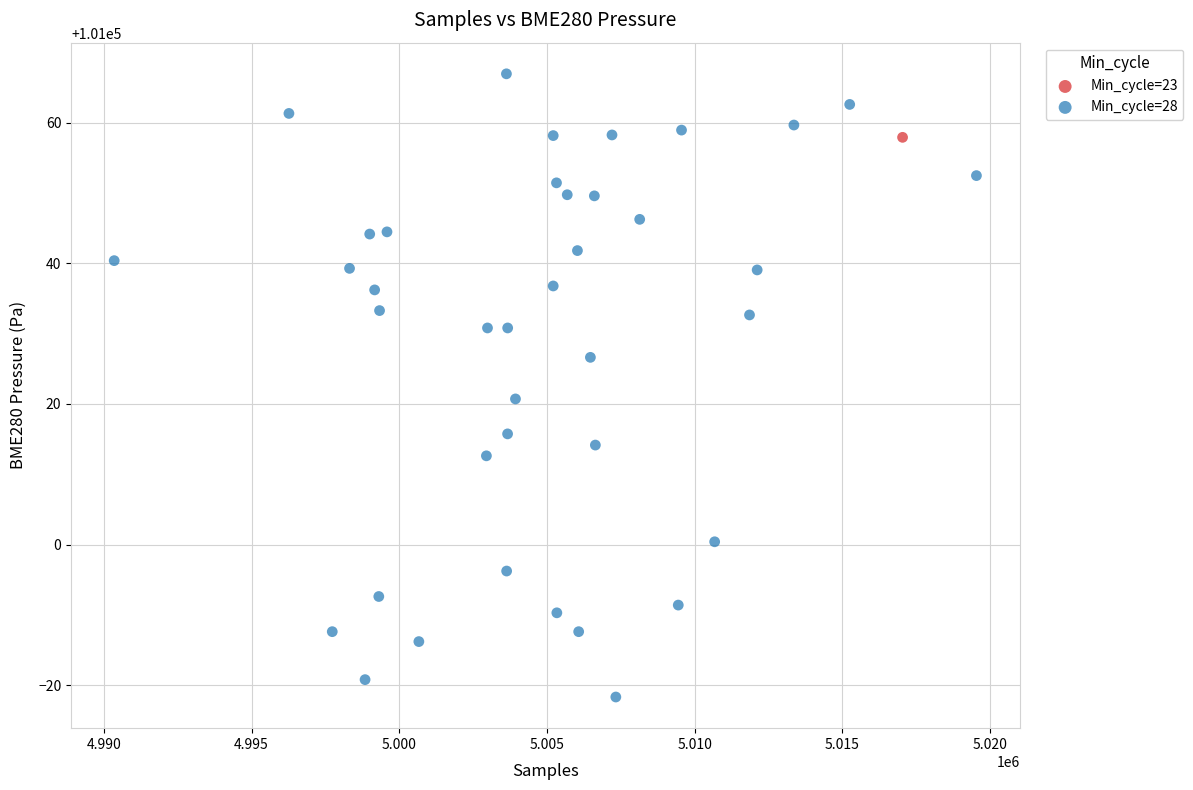

What are all the series names shown in the legend?

Min_cycle=23, Min_cycle=28